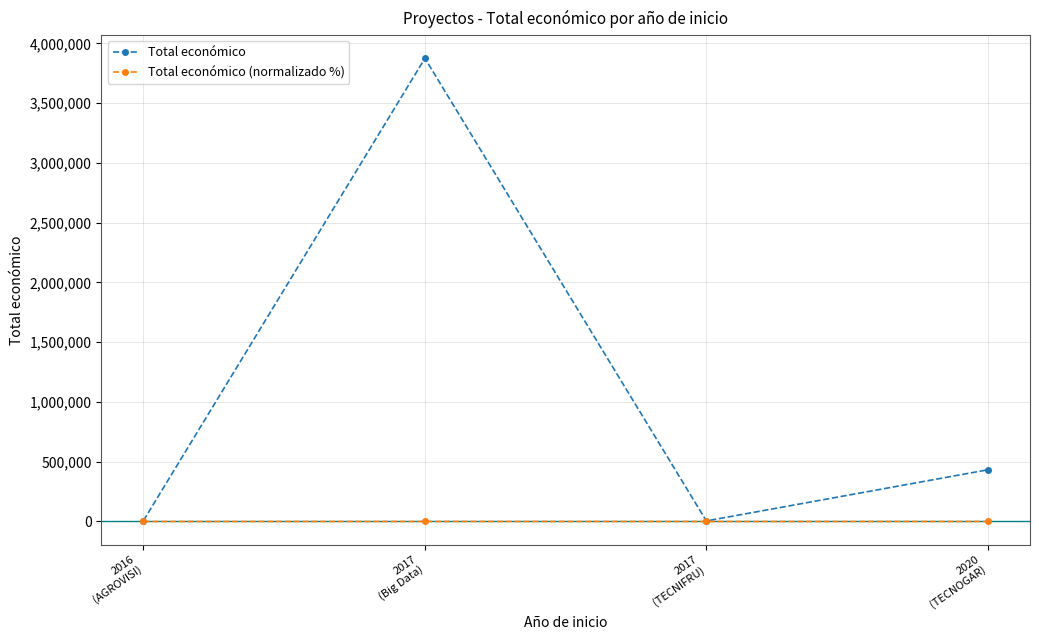

What is the approximate value of Total económico (normalizado %) at 2020
(TECNOGAR)?

11.2